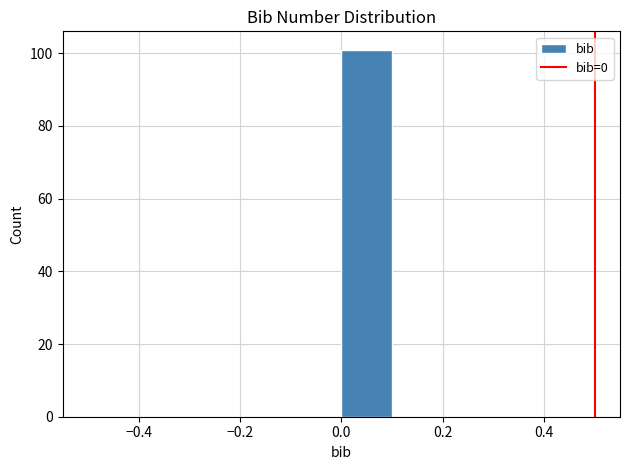

What is the height of the bar covering 0.0 to 0.1 on the x-axis? The values are not printed on the chart, so give them approximately, as read against the axis.

102